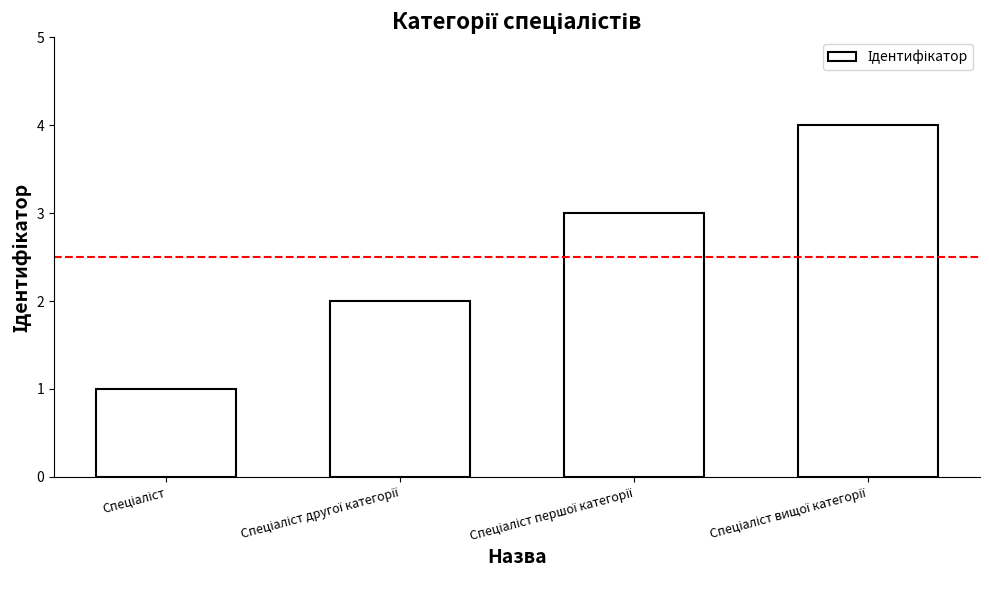

Reading right to left, extract all data points from this chart.

4	3	2	1